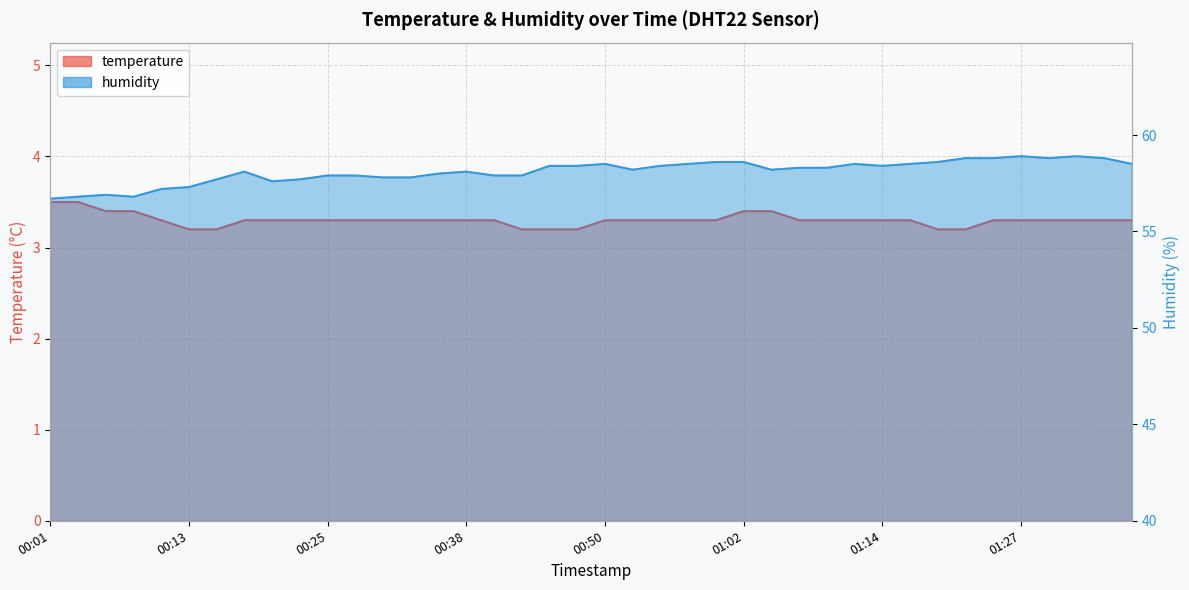

Which series has the largest total across all categories?

humidity